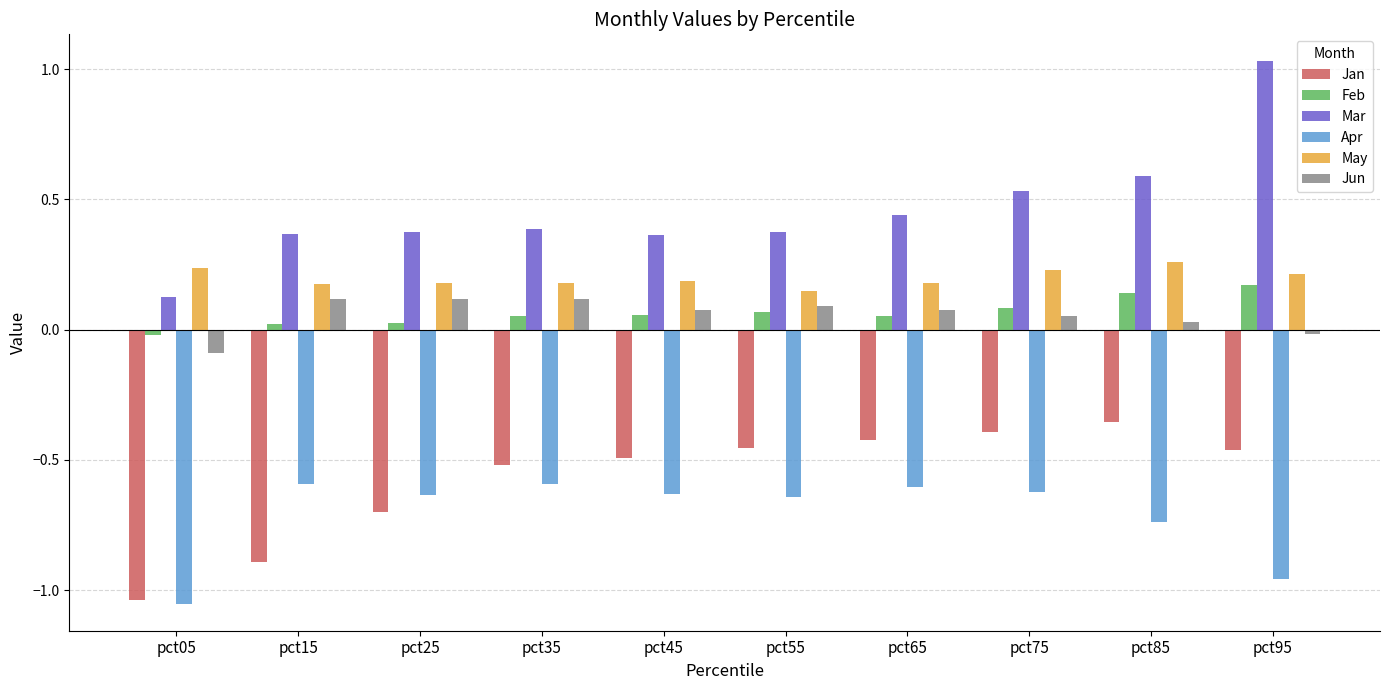

The value of Apr at pct65 is -0.8. True or false?

False